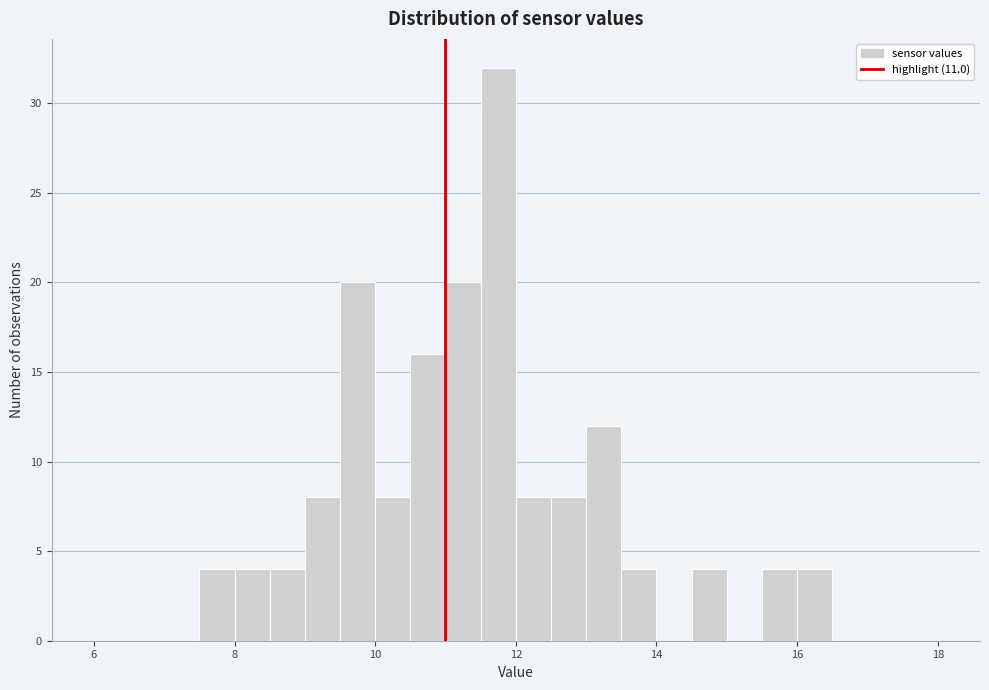

Around what value on the x-axis is the tallest bar? Give the approximate position of its centre, as read against the axis.

11.8